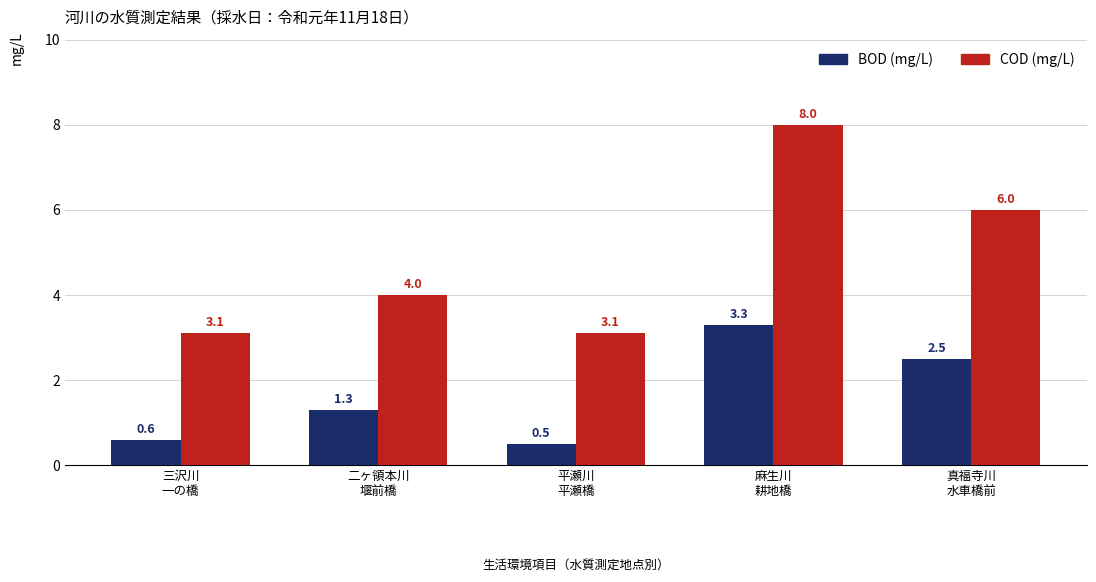

Reading left to right, list all the values displayed in this chart.

BOD (mg/L): 三沢川
一の橋=0.6	二ヶ領本川
堰前橋=1.3	平瀬川
平瀬橋=0.5	麻生川
耕地橋=3.3	真福寺川
水車橋前=2.5
COD (mg/L): 三沢川
一の橋=3.1	二ヶ領本川
堰前橋=4.0	平瀬川
平瀬橋=3.1	麻生川
耕地橋=8.0	真福寺川
水車橋前=6.0